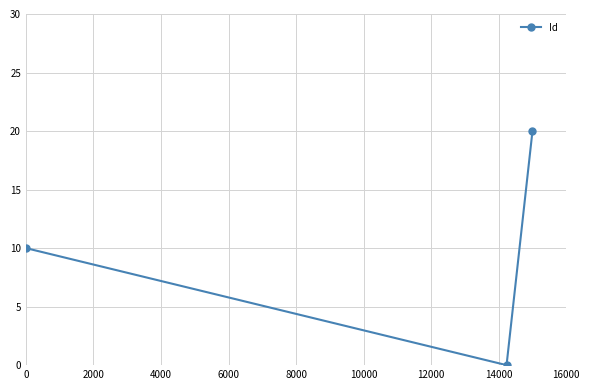

What is the sum of all values?

30